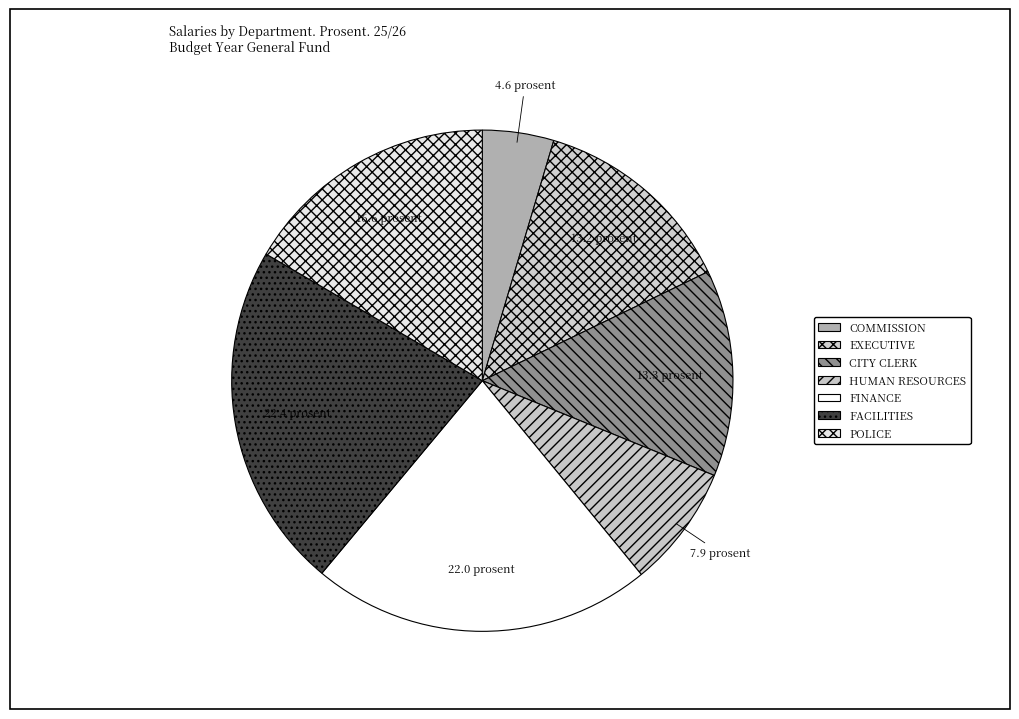

How many segments does this pie chart have?

7